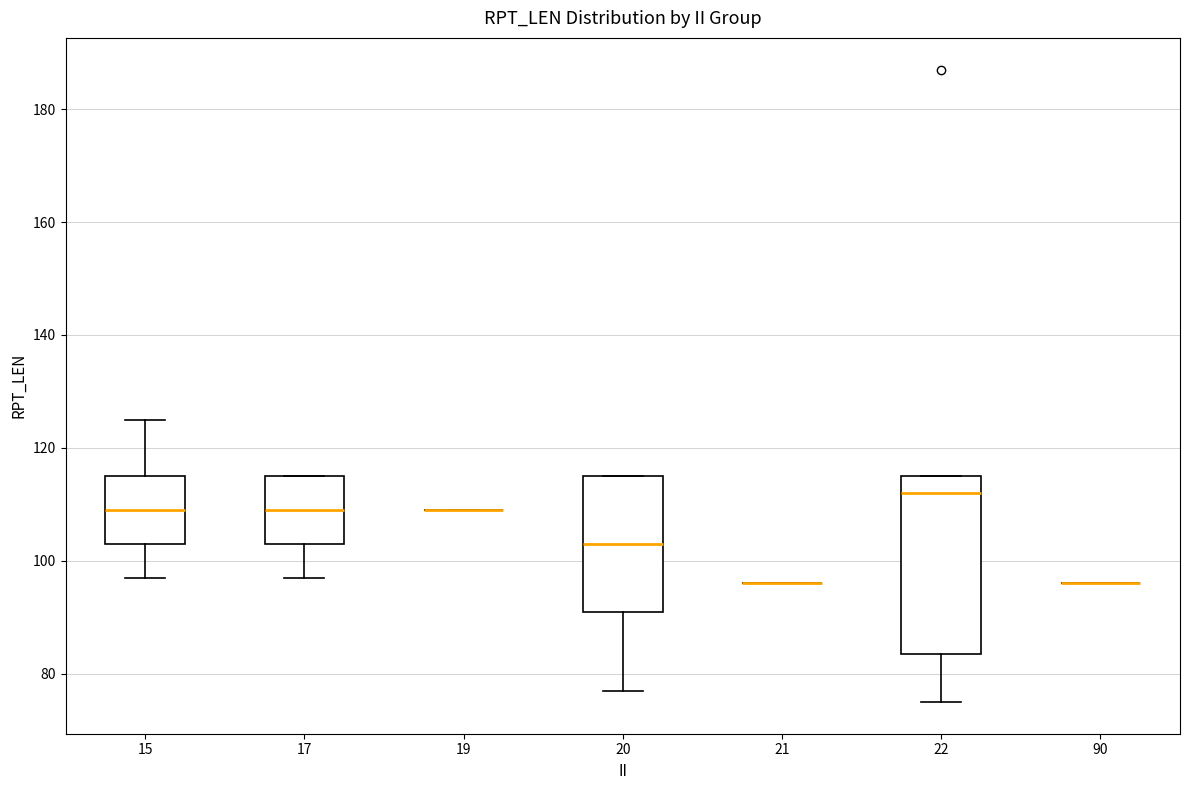

Where does the upper whisker of the box at x = 15 end on the y-axis? The values are not printed on the chart, so give them approximately, as read against the axis.

126